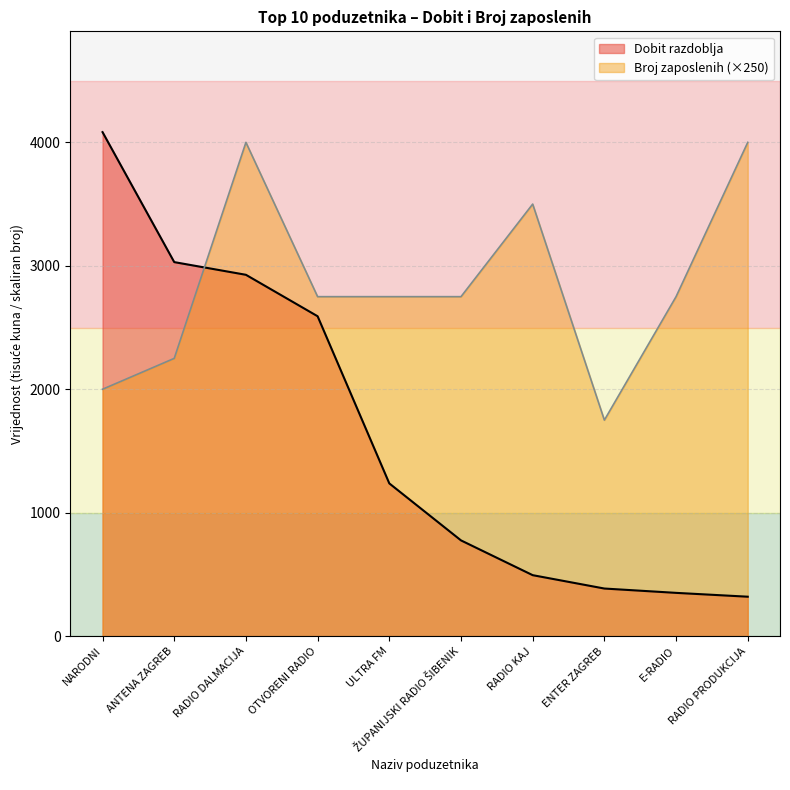

What is the sum of the Dobit razdoblja values at RADIO DALMACIJA and RADIO PRODUKCIJA?

3246.4